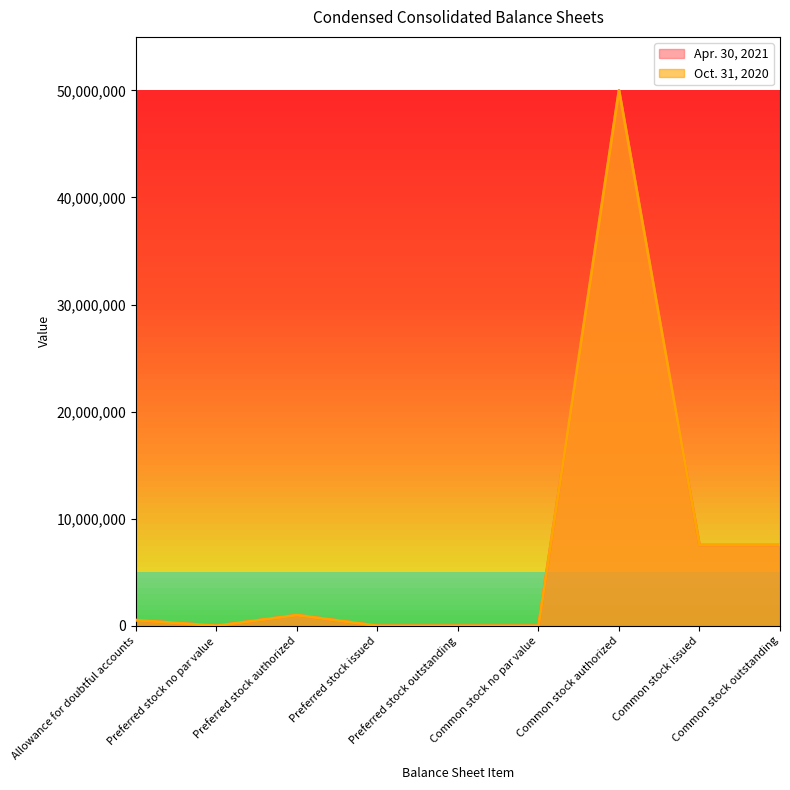

What position from the left is Preferred stock no par value?

2